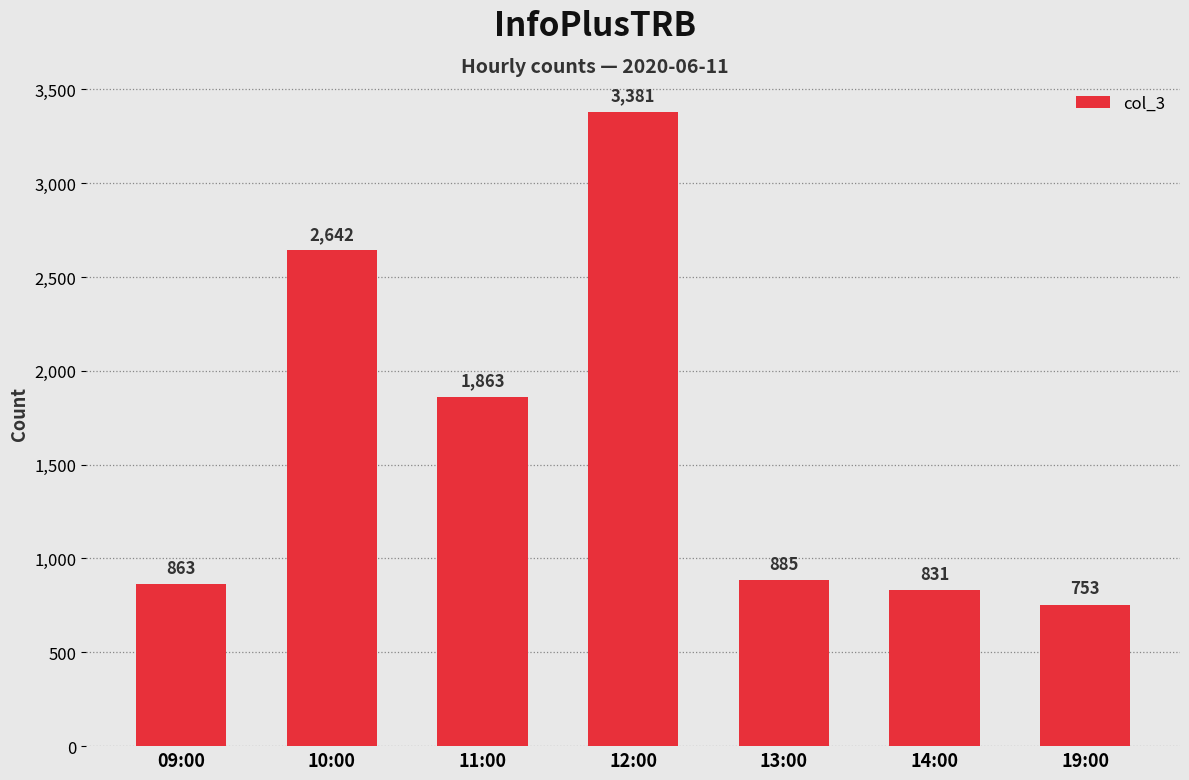

List the labels in order of value, largest first.

12:00, 10:00, 11:00, 13:00, 09:00, 14:00, 19:00